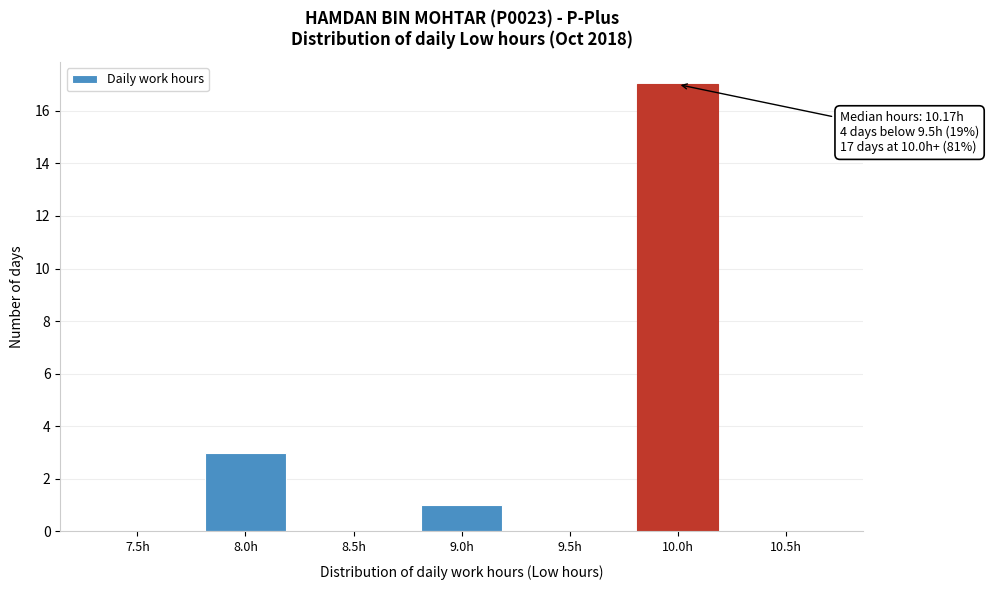

Reading left to right, extract all data points from this chart.

7.5h=0	8.0h=3	8.5h=0	9.0h=1	9.5h=0	10.0h=17	10.5h=0